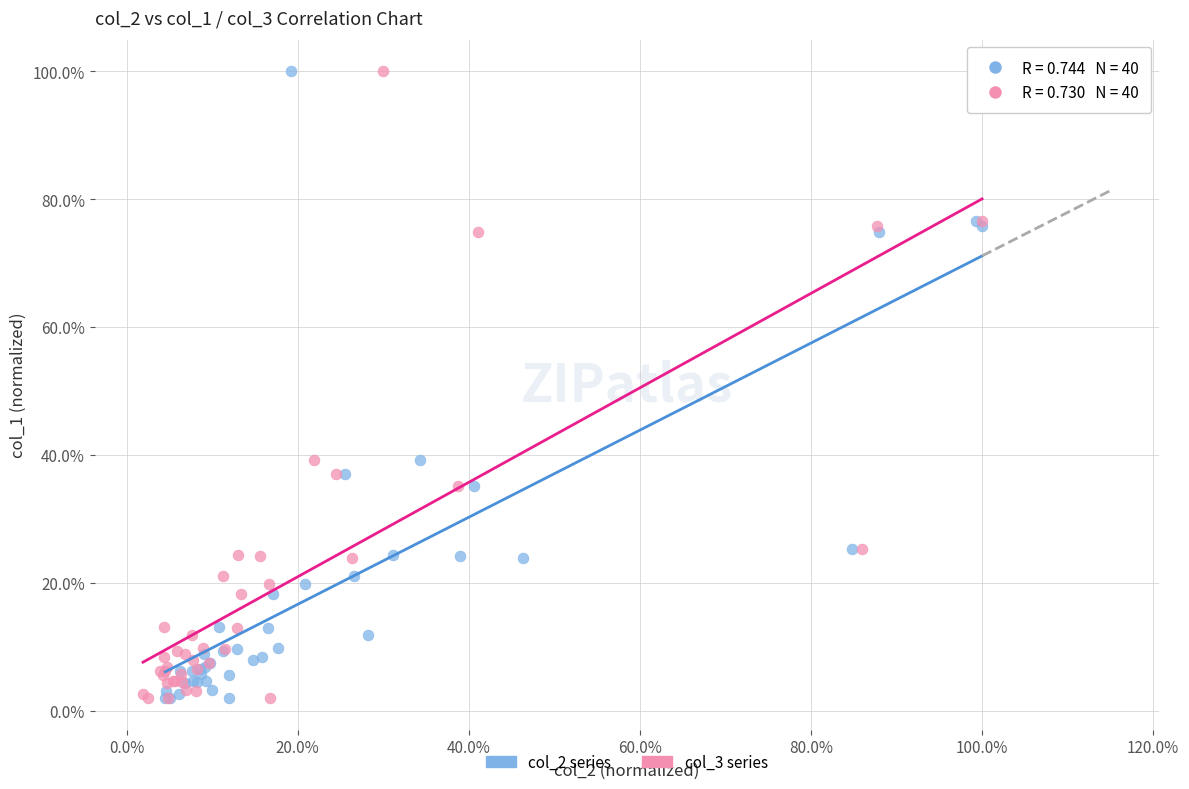

What are all the series names shown in the legend?

col_2 series, col_3 series